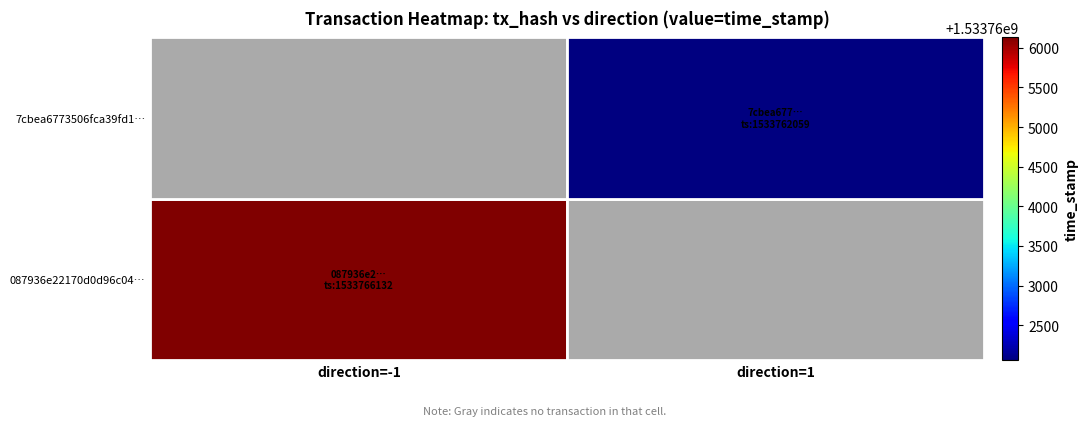

Which category has the highest value in the 7cbea6773506fca39fd1… series?

direction=-1